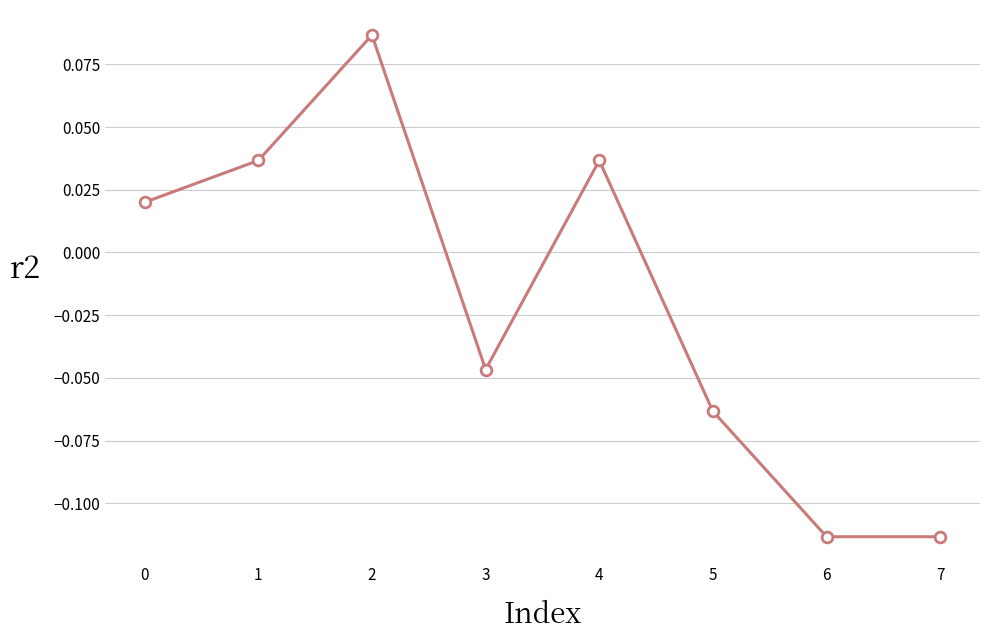

Which has a higher value, 5 or 1?

1